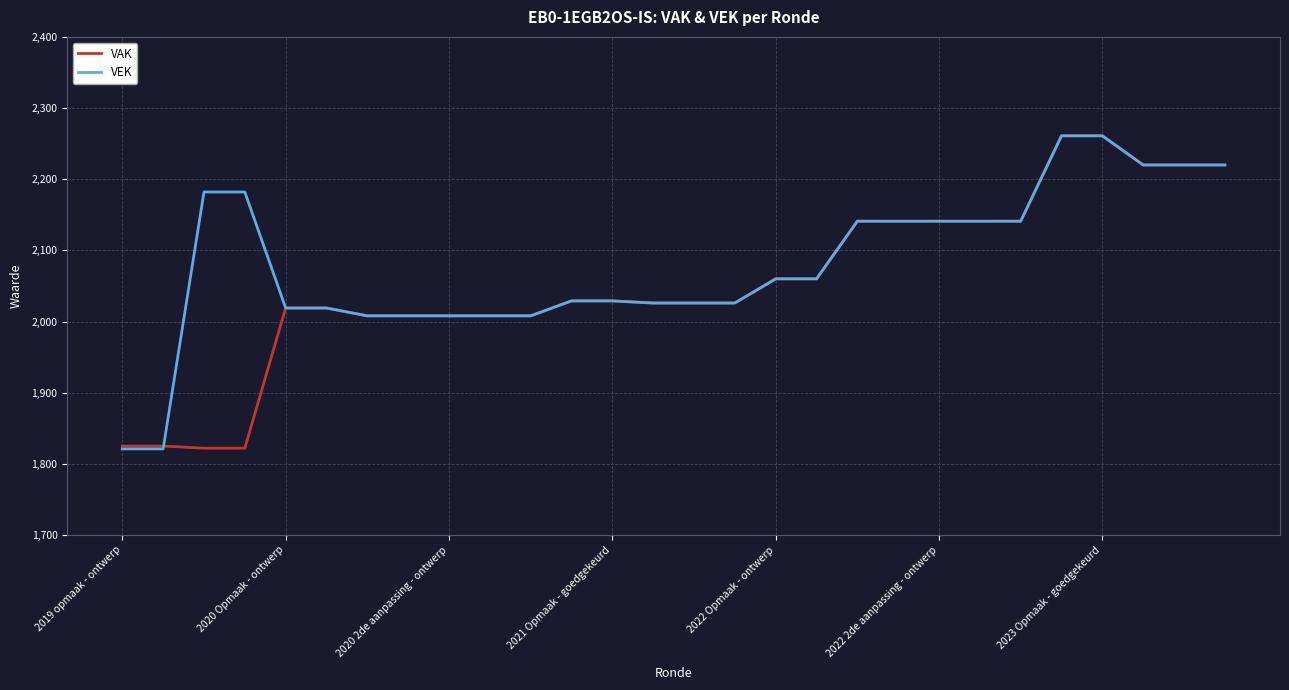

Which series has the largest total across all categories?

VEK